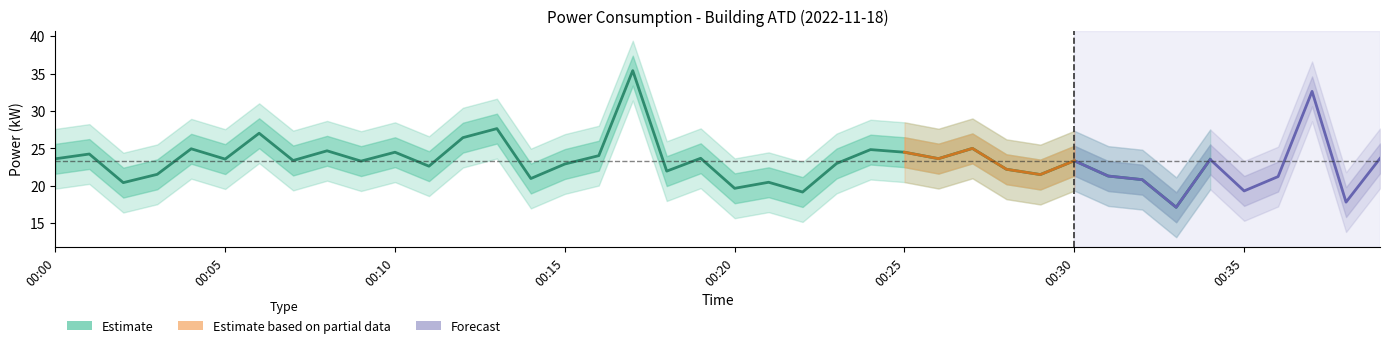

The power_lower1 series shows 32.8 at 00:36. True or false?

False